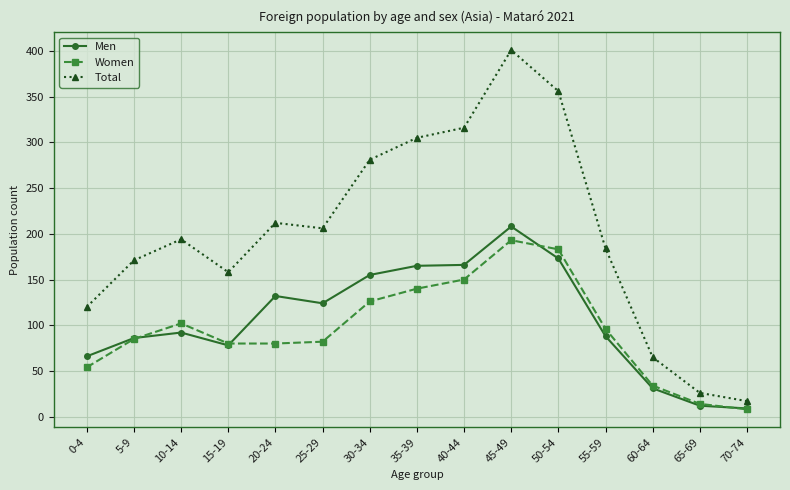

Which series has the largest range (max minus min)?

Total